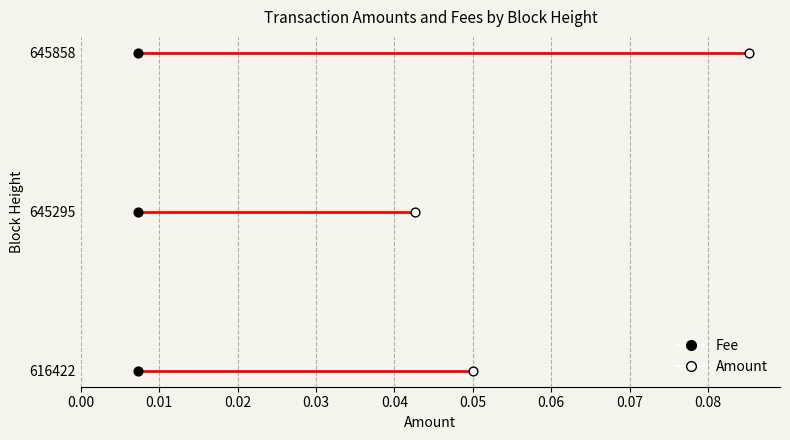

What are all the series names shown in the legend?

Fee, Amount